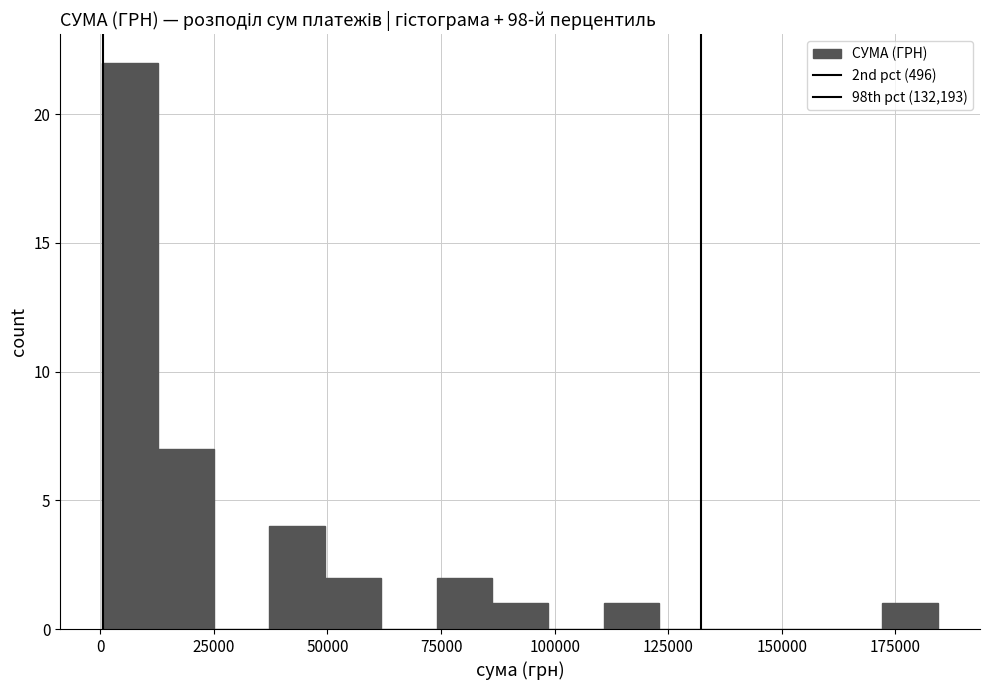

Read against the x-axis, roughly where is the centre of the tallest bar?

5000